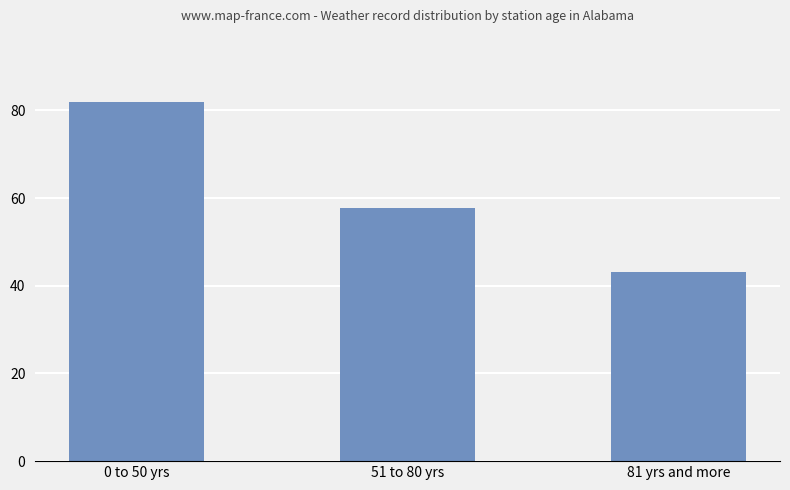

What is the difference between the second highest and minimum values?

14.5